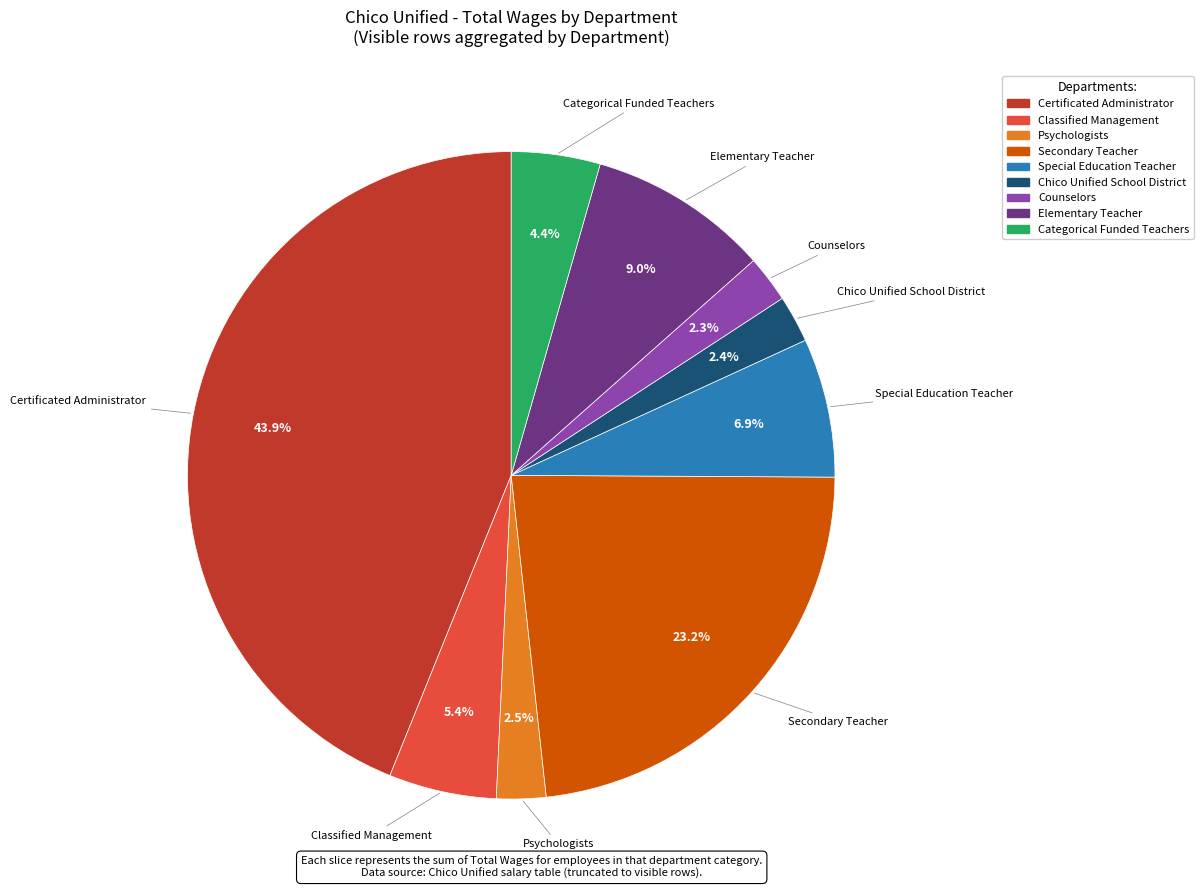

Does Secondary Teacher represent more than half of the total?

No